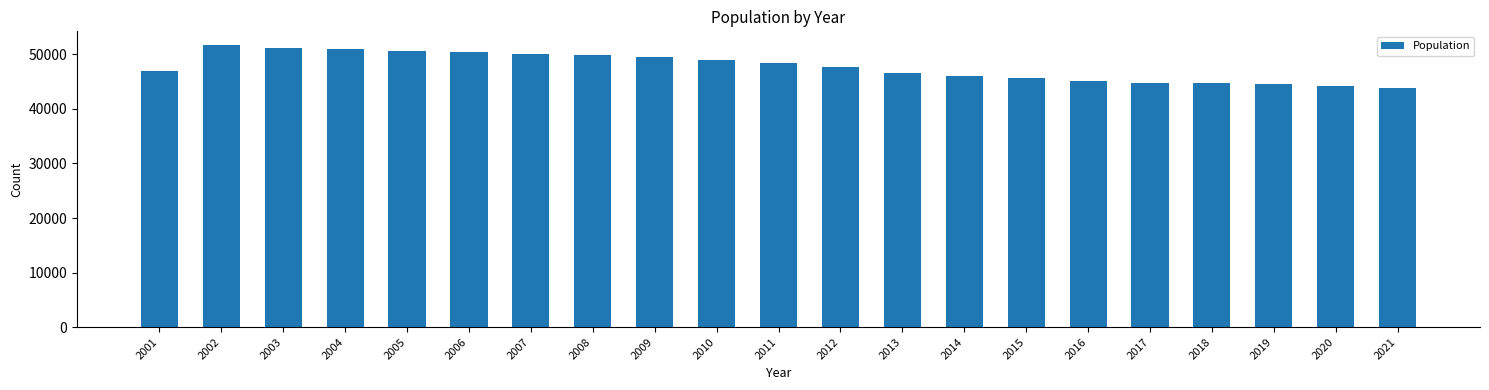

What is the difference between the second highest and minimum values?

7350